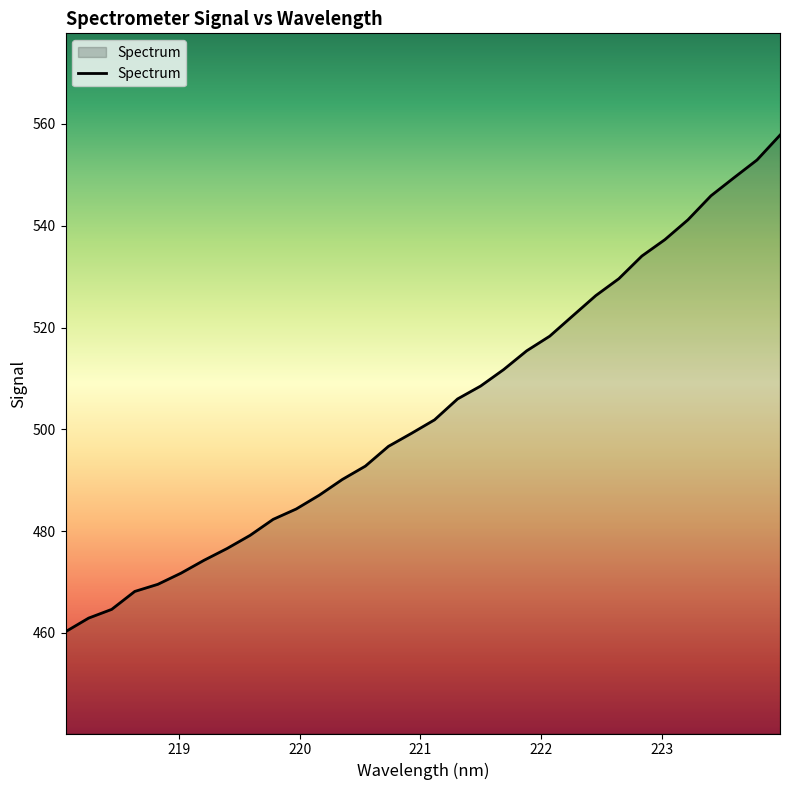

What is the greatest value displayed?

557.8